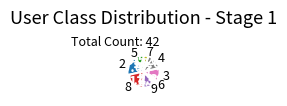

How many segments does this pie chart have?

8